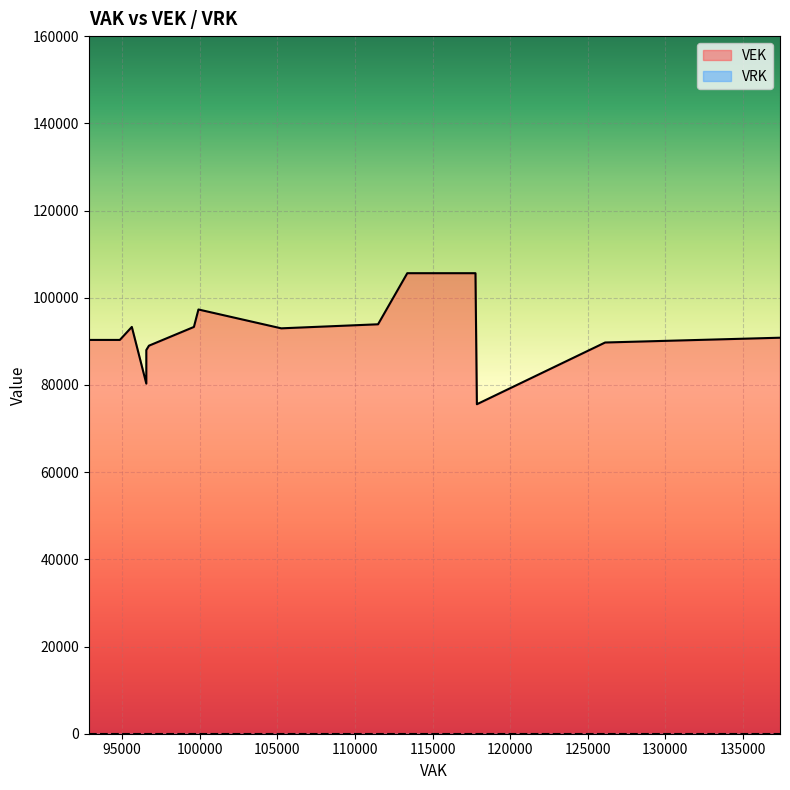

The value of VRK at 99917 is 0. True or false?

True